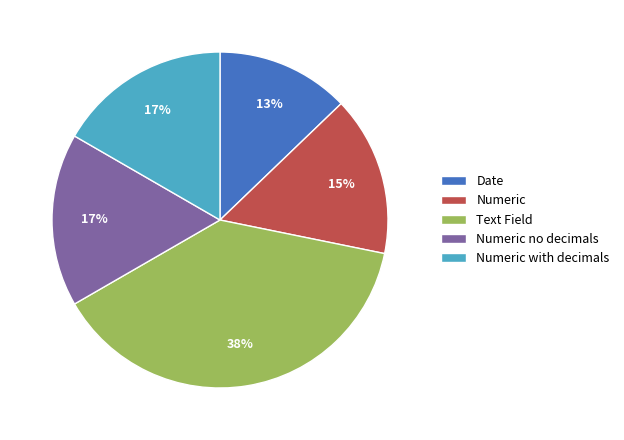

Combined, do Numeric and Numeric no decimals account for over 50%?

No